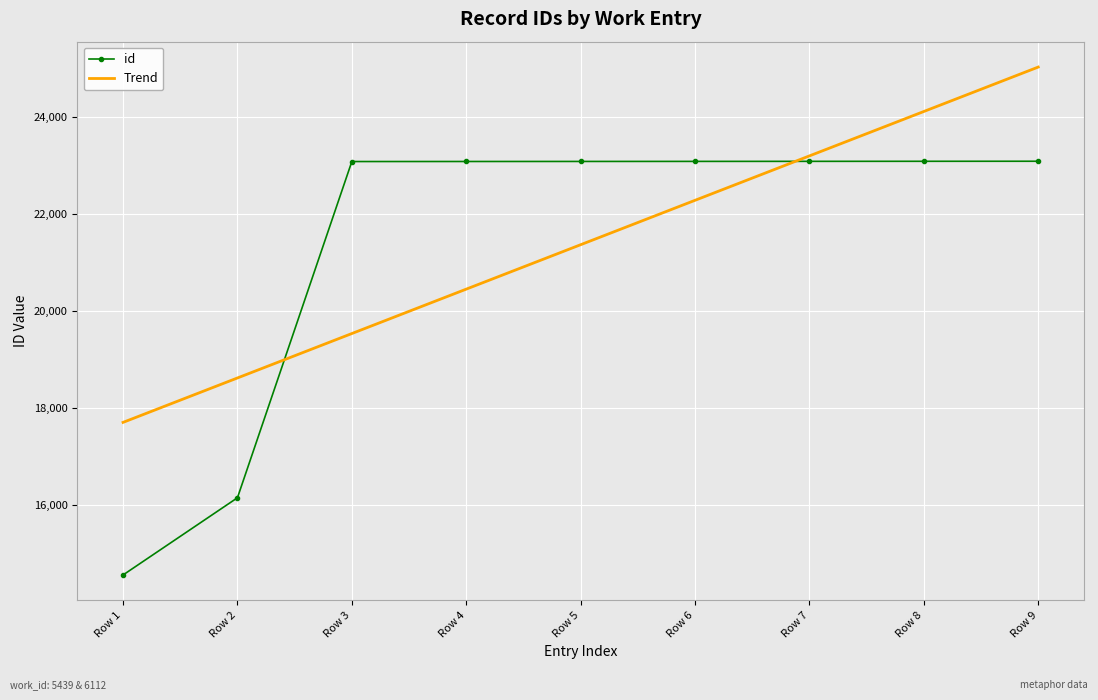

What is the approximate value of id at Row 1?

14555.0